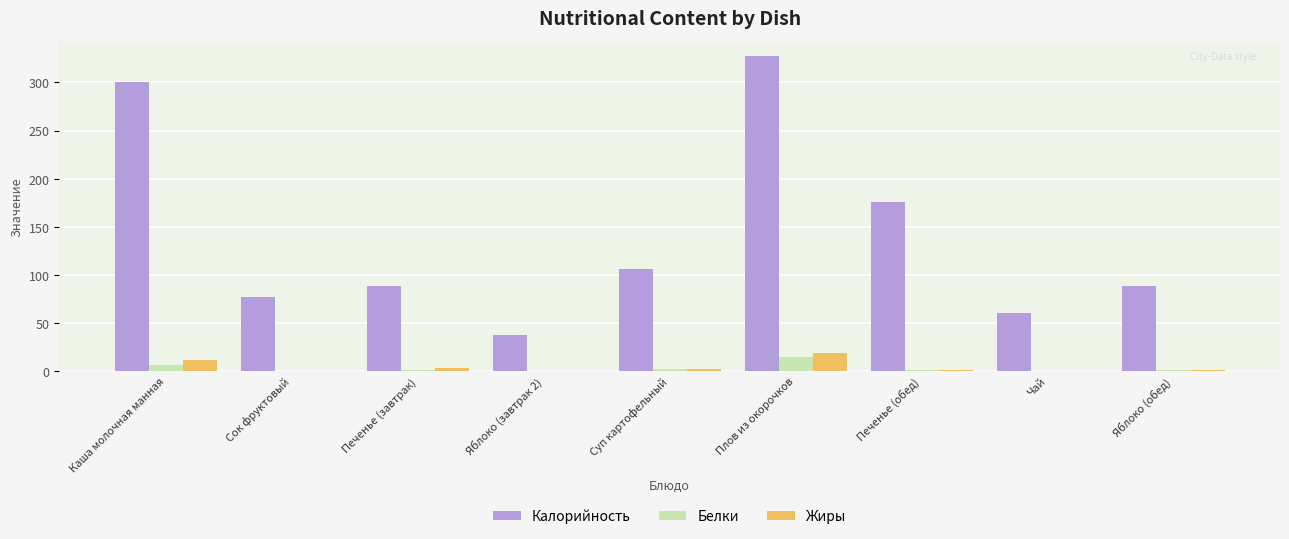

What is the spread (max minus min) of values at Печенье (обед)?

175